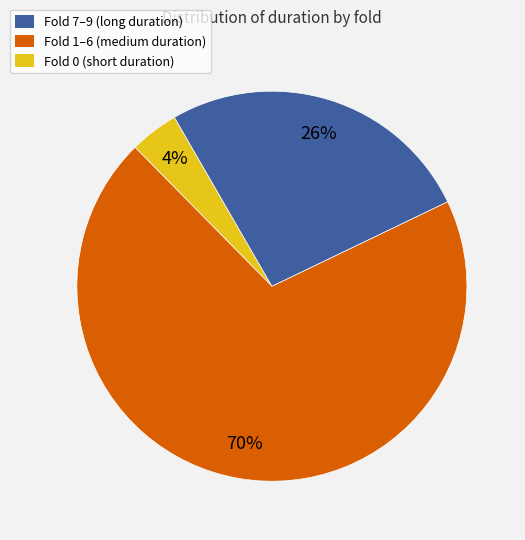

To the nearest percent, what is the average slice percentage?

33%